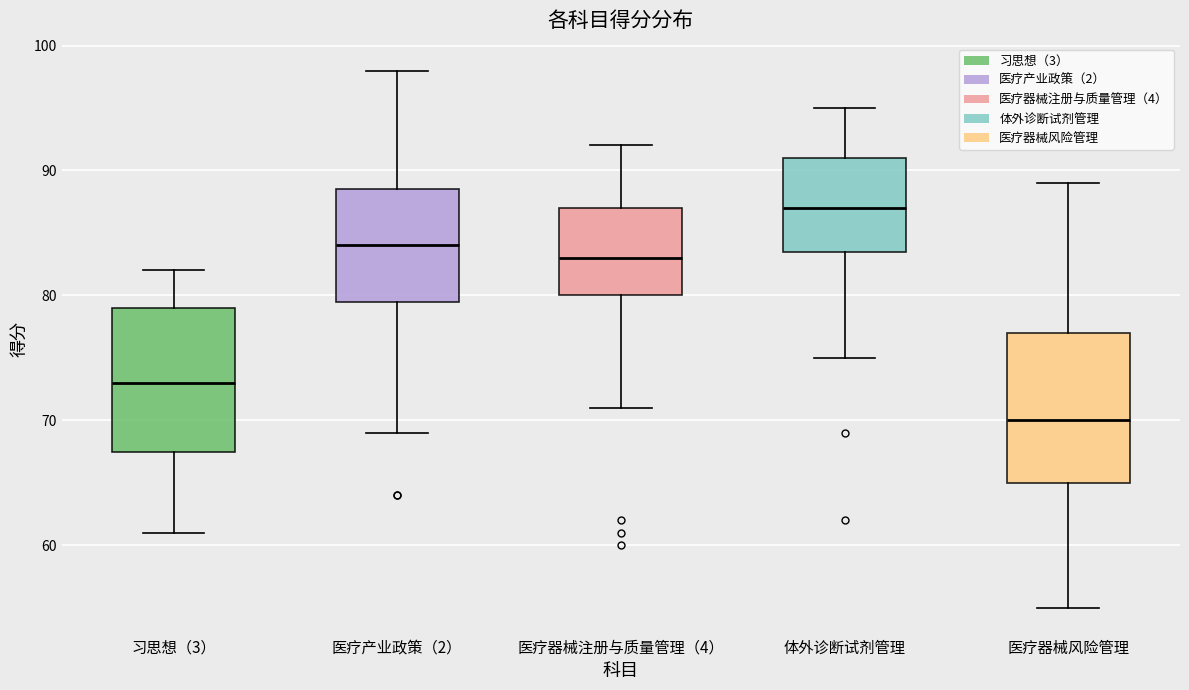

Where does the lower whisker of the box for 体外诊断试剂管理 end on the y-axis? The values are not printed on the chart, so give them approximately, as read against the axis.

75